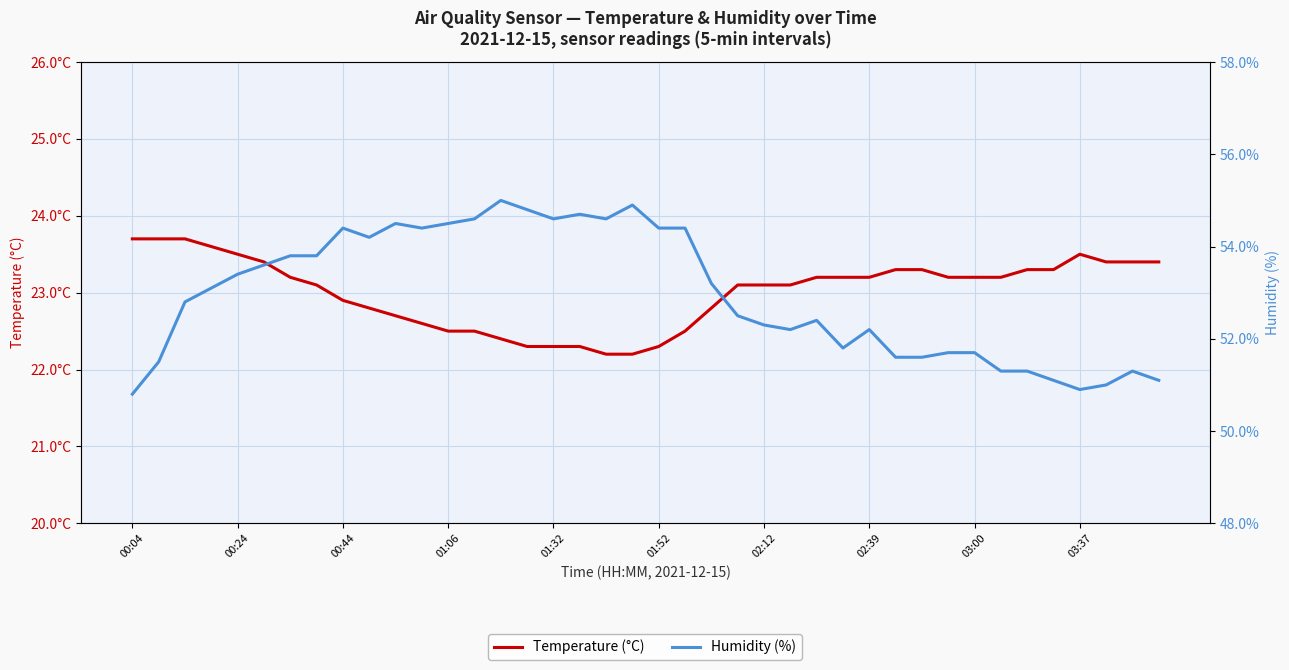

What is the sum of the Humidity (%) values at 24 and 33?

103.6